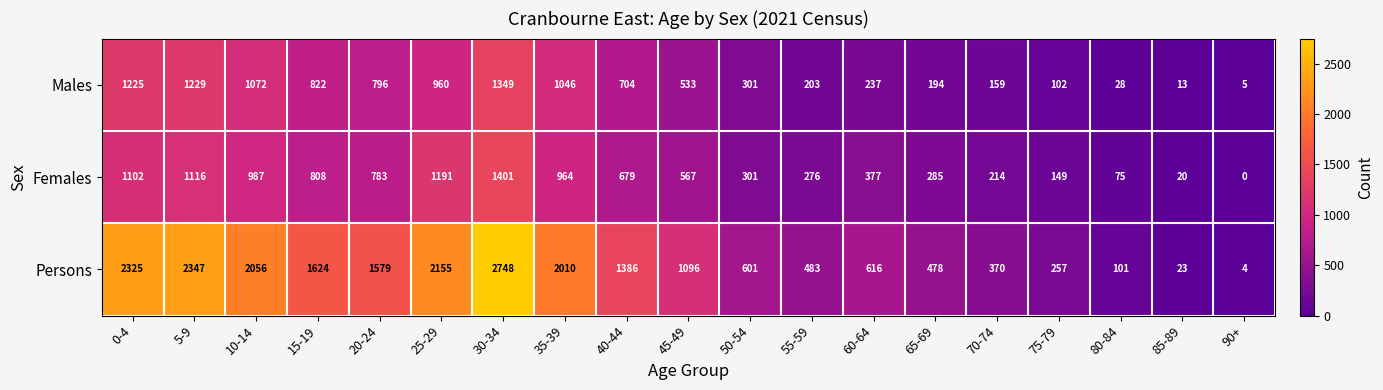

At which category does the chart reach its minimum across all series?

90+